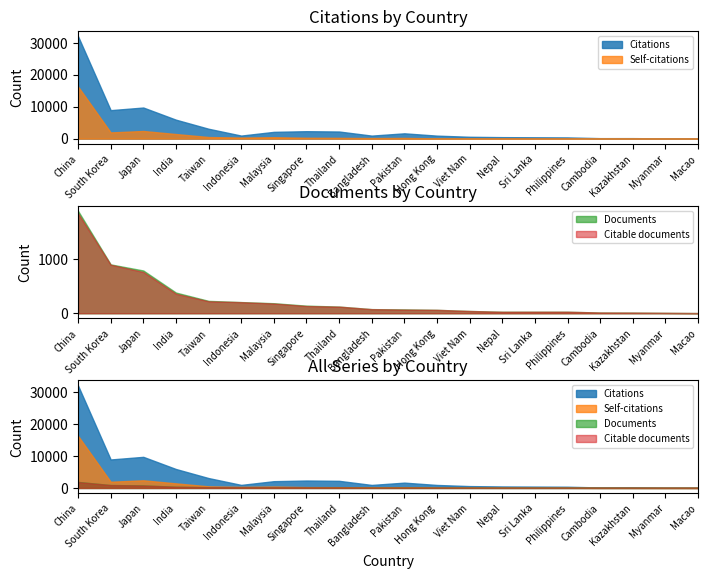

Reading right to left, list all the values displayed in this chart.

Citations: 65	75	150	145	374	415	459	574	931	1655	939	2220	2319	2112	949	3087	5922	9726	8903	32050
Self-citations: 7	4	14	19	39	33	50	56	75	220	176	241	269	438	335	499	1436	2388	1941	16298
Documents: 4	8	12	14	28	28	28	42	63	71	76	123	140	185	206	228	381	787	899	1884
Citable documents: 4	8	12	14	28	28	27	42	63	68	76	122	133	179	204	220	359	759	893	1838